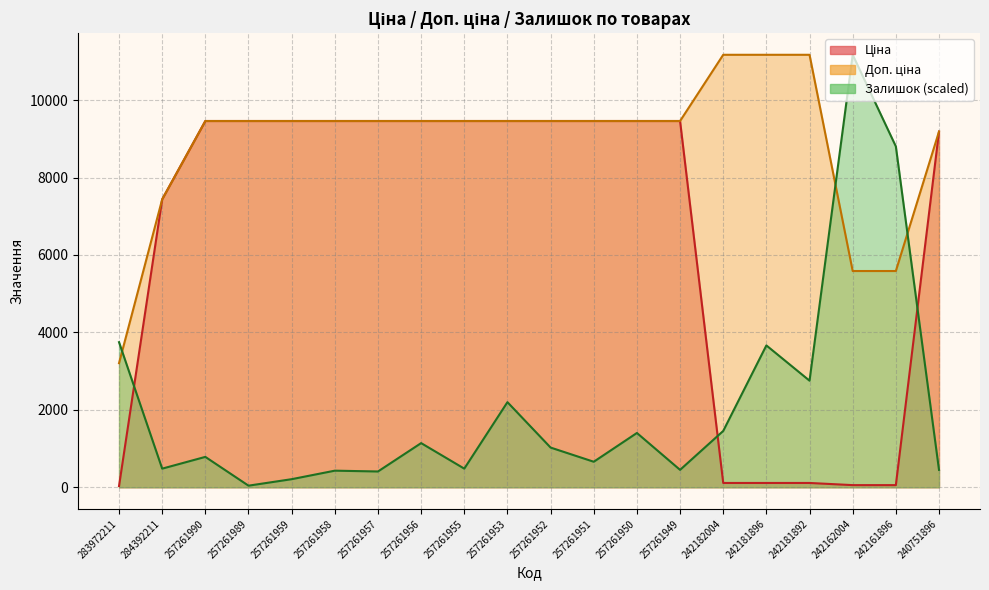

What position from the left is 257261989?

4